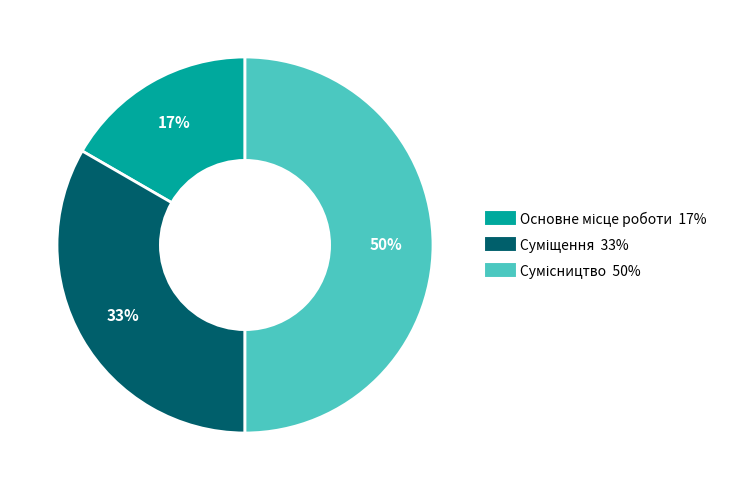

To the nearest percent, what is the difference between the largest and smallest slice percentages?

33%